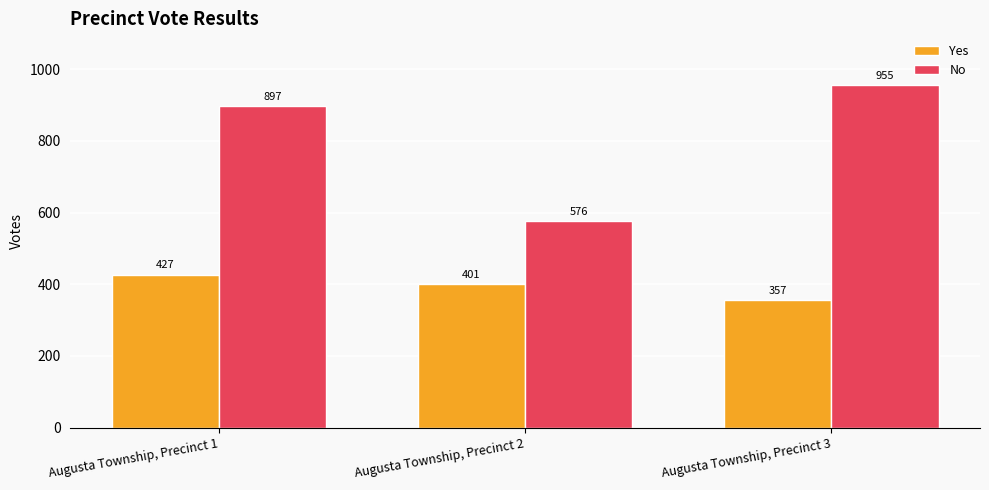

Is the value of No at Augusta Township, Precinct 2 greater than the value of Yes at Augusta Township, Precinct 2?

Yes